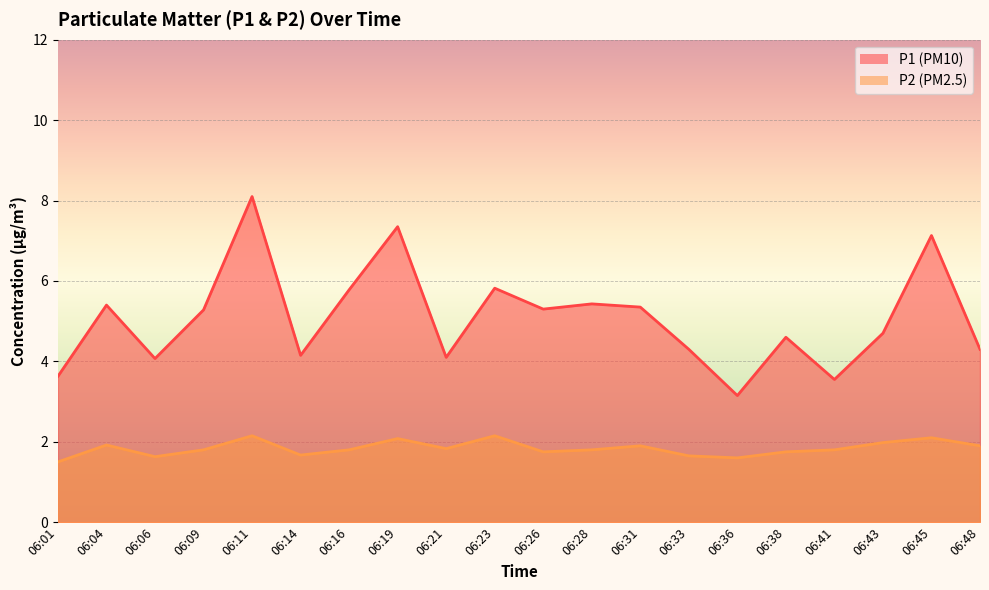

Rank the series by their maximum value, from lowest to highest.

P2, P1